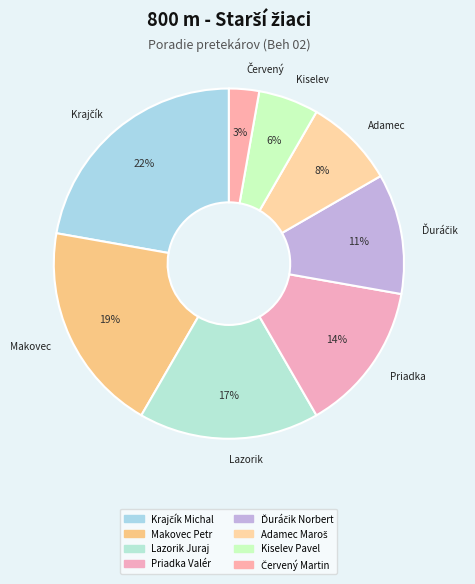

To the nearest percent, what is the difference between the largest and smallest slice percentages?

19%